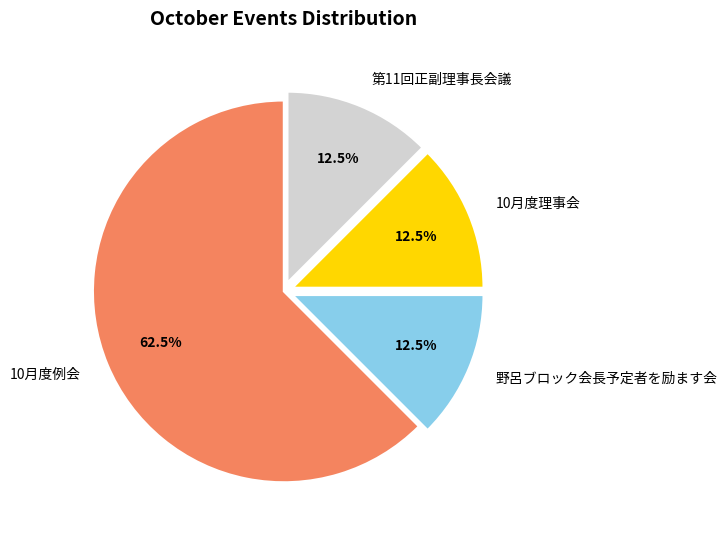

Combined, what portion of the pie is 10月度理事会 and 第11回正副理事長会議?

25.0%